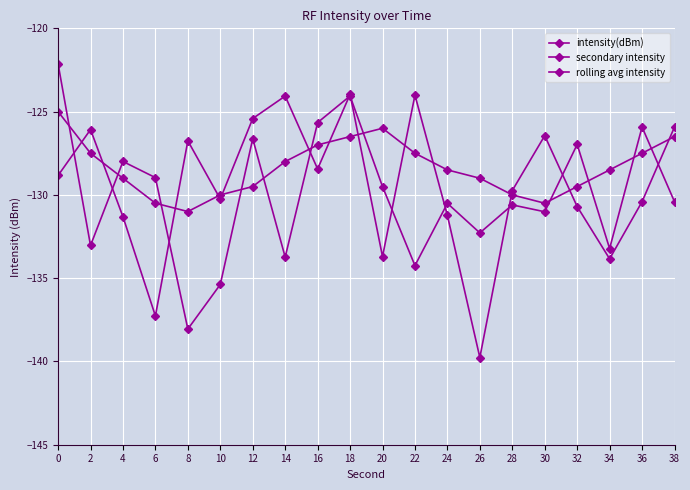

After their last crossing, which series has the higher values: intensity(dBm) or secondary intensity?

secondary intensity